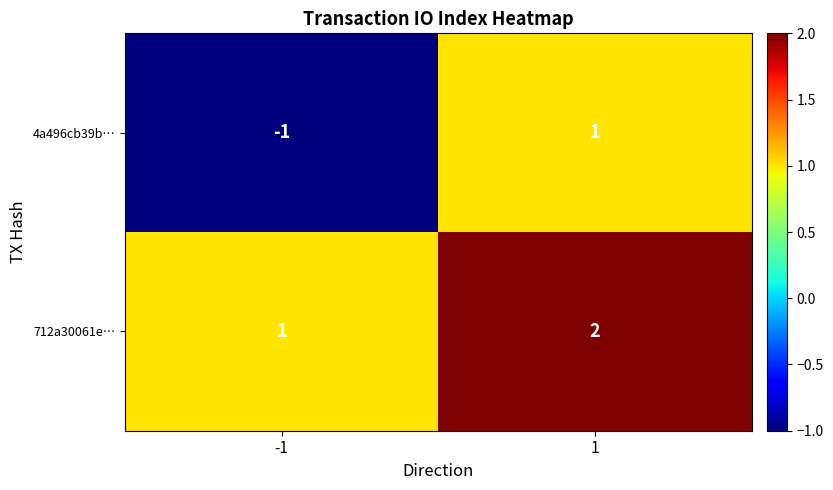

Which series has the widest spread of values?

4a496cb39b…